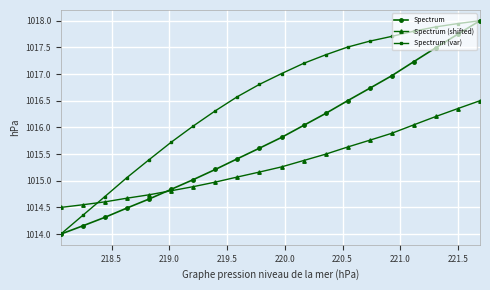

Which series has the largest total across all categories?

Spectrum (var)